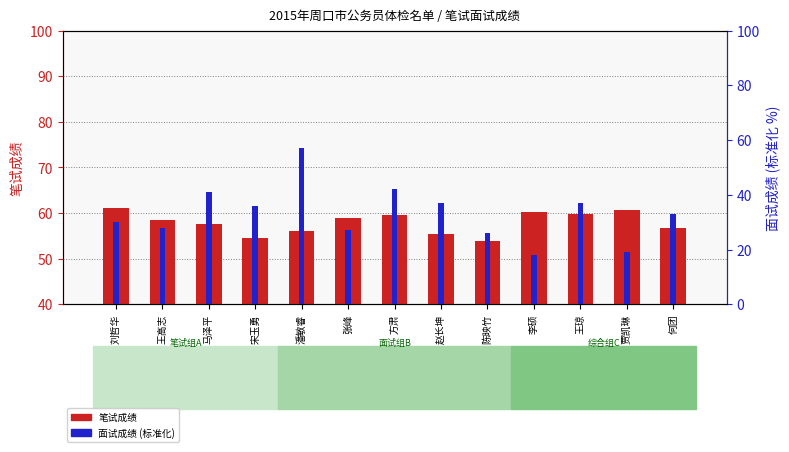

At which label does 笔试成绩 reach its minimum?

陈映竹